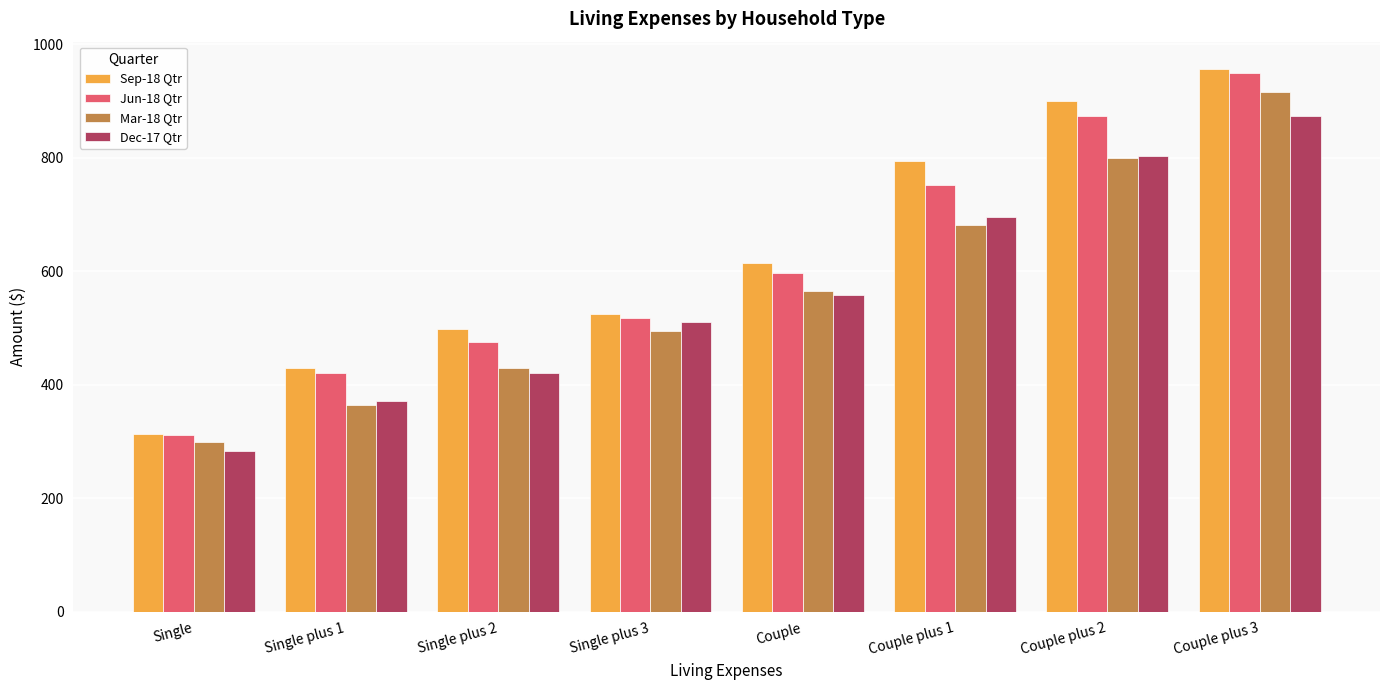

Rank the categories by Mar-18 Qtr value from lowest to highest.

Single, Single plus 1, Single plus 2, Single plus 3, Couple, Couple plus 1, Couple plus 2, Couple plus 3